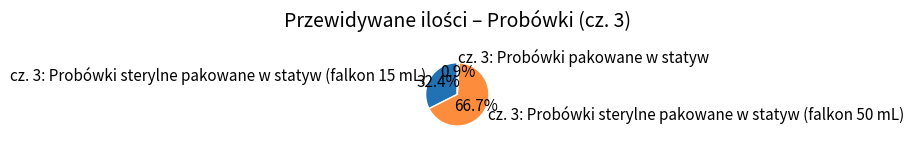

To the nearest percent, what is the difference between the largest and smallest slice percentages?

66%